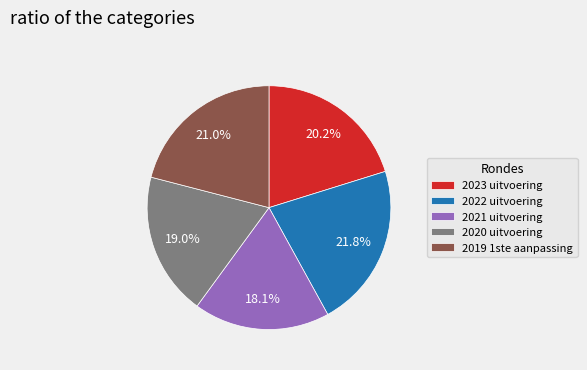

Rank the categories by value from lowest to highest.

2021 uitvoering, 2020 uitvoering, 2023 uitvoering, 2019 1ste aanpassing, 2022 uitvoering